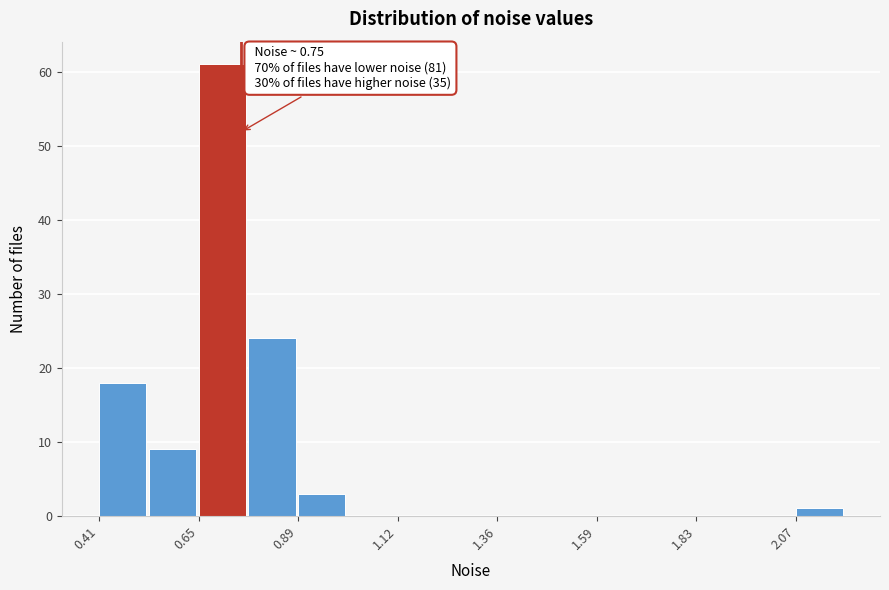

Around what value on the x-axis is the tallest bar? Give the approximate position of its centre, as read against the axis.

0.70